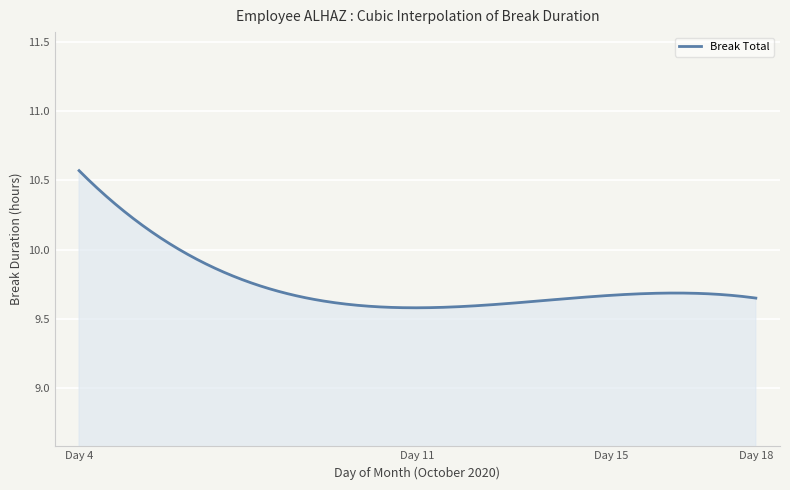

True or false: there are more than 0 points higher than both neighbors.

True